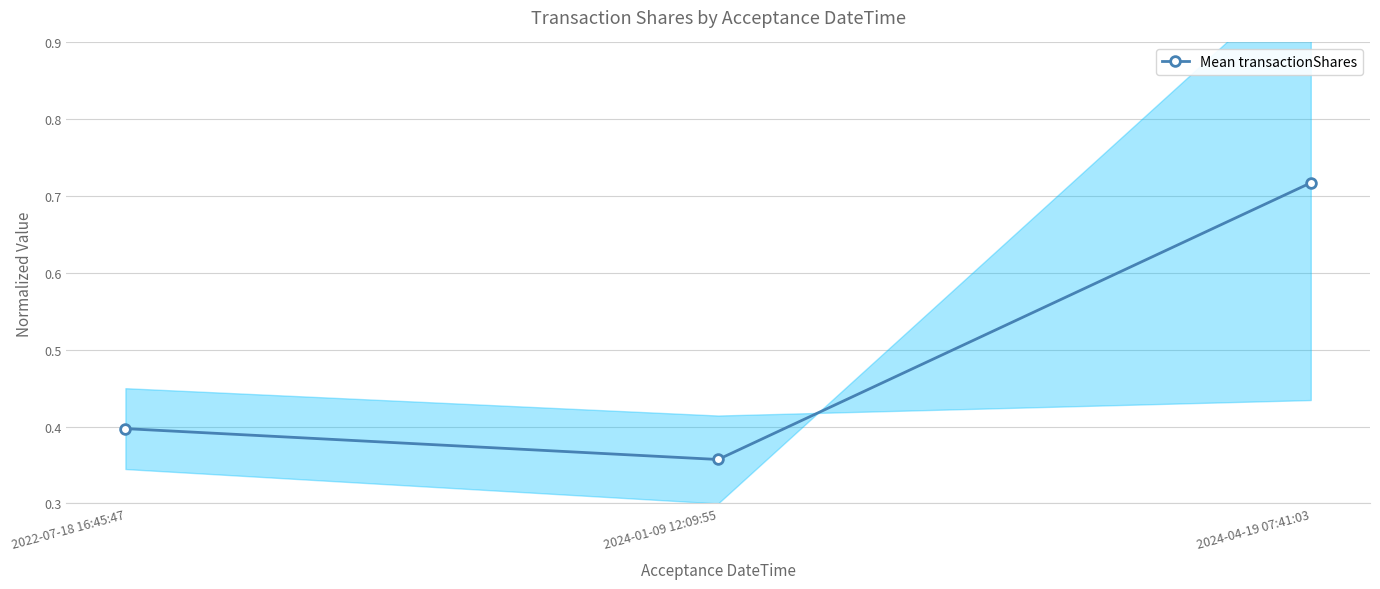

What position from the right is 2024-04-19 07:41:03?

1